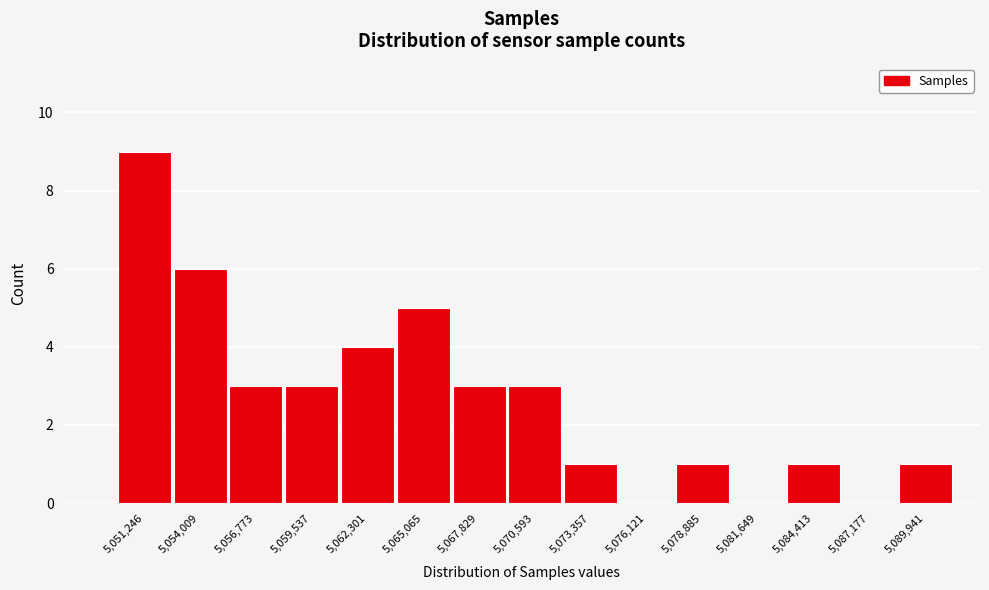

Reading right to left, extract all data points from this chart.

5,089,941=1	5,087,177=0	5,084,413=1	5,081,649=0	5,078,885=1	5,076,121=0	5,073,357=1	5,070,593=3	5,067,829=3	5,065,065=5	5,062,301=4	5,059,537=3	5,056,773=3	5,054,009=6	5,051,246=9